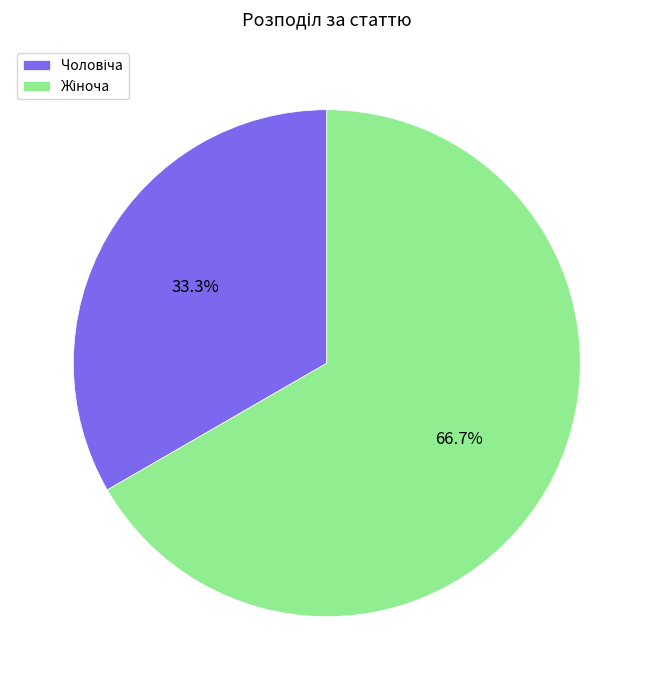

Is there a majority slice in this chart?

Yes